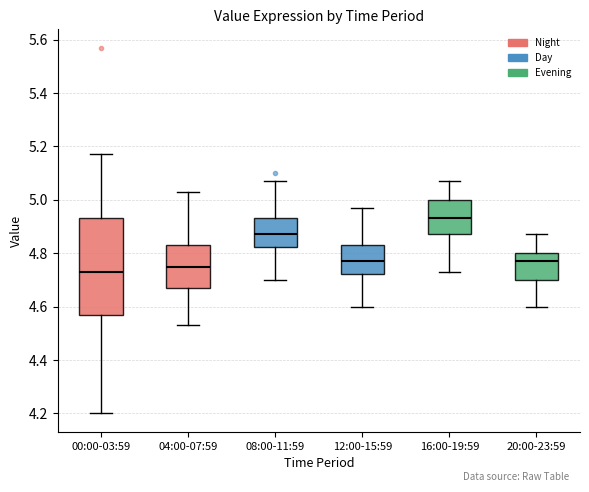

Which box has the highest median line?

16:00-19:59